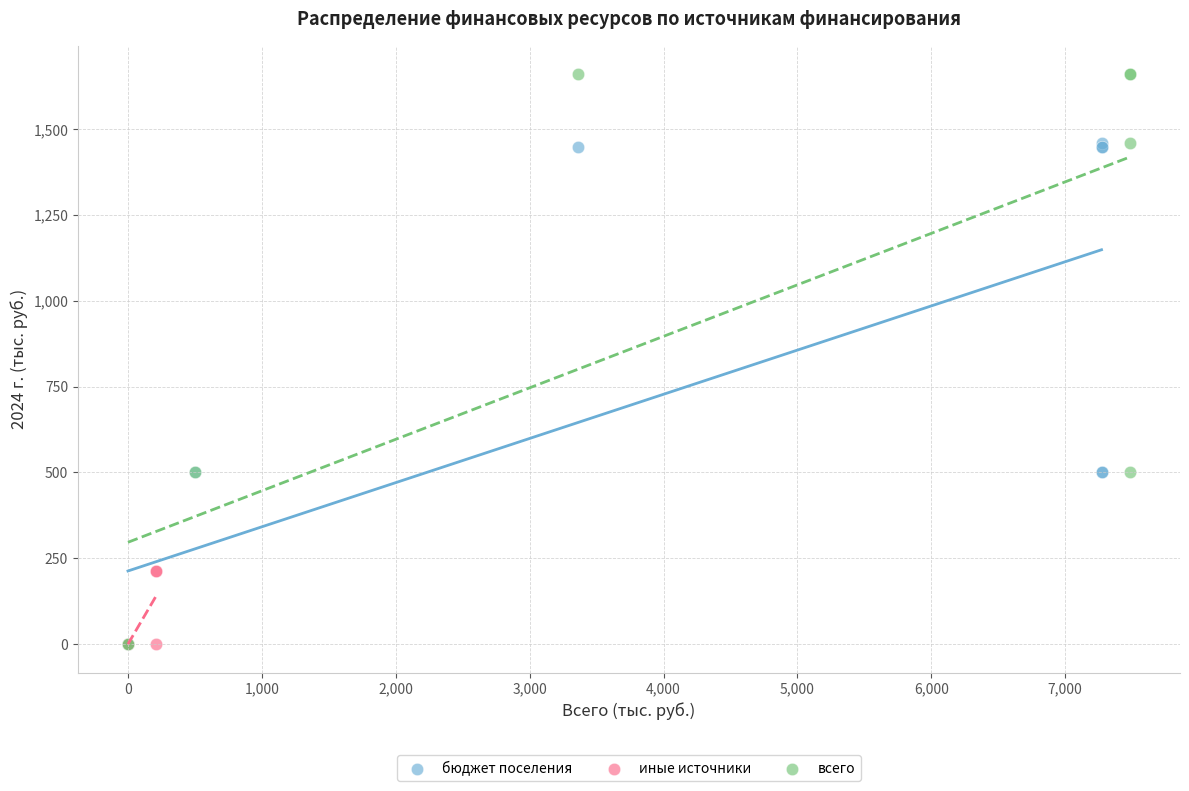

Which series reaches the maximum Y coordinate?

всего